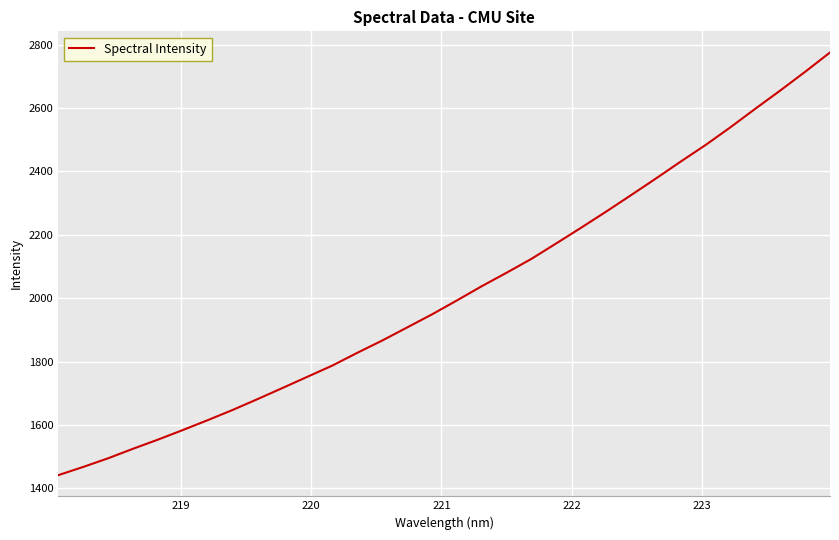

What is the minimum value shown in the chart?

1442.0